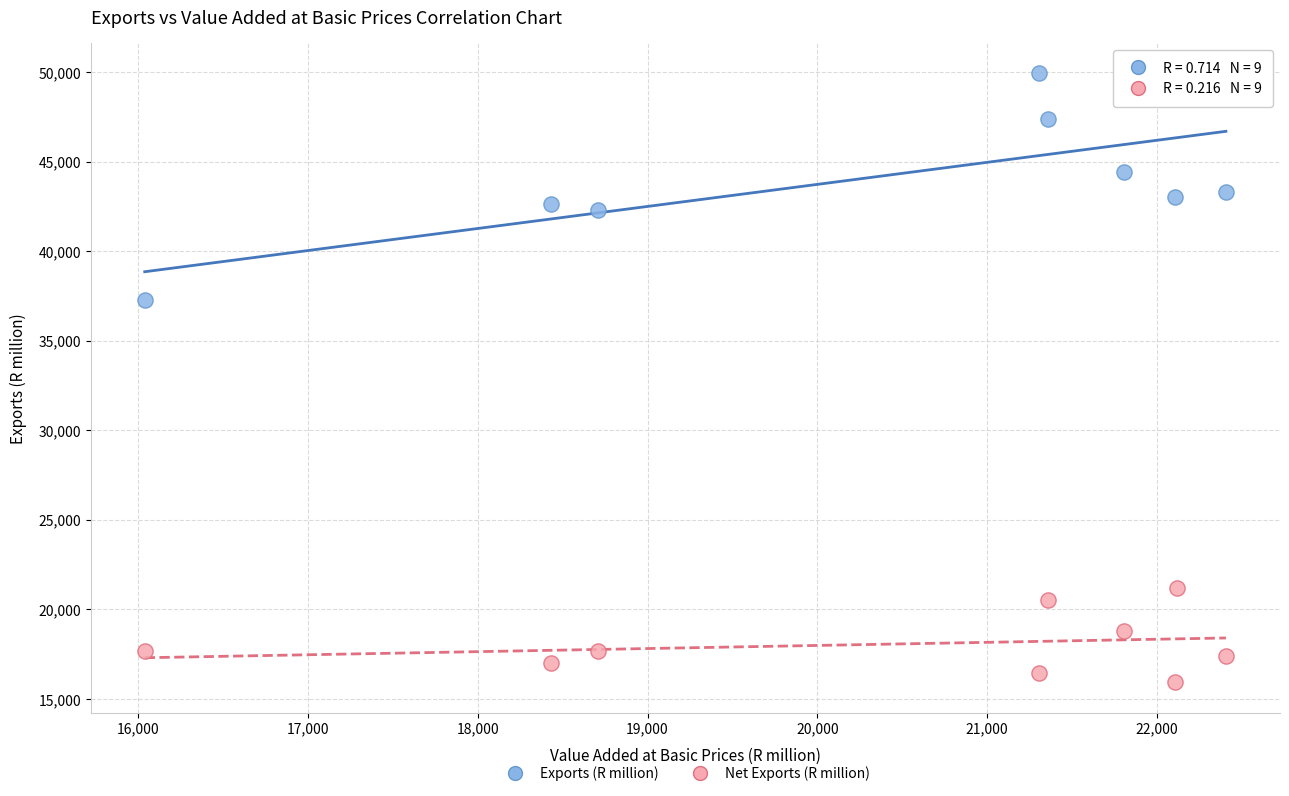

Across all data points, what is the range of Y values (max minus min)?

33985